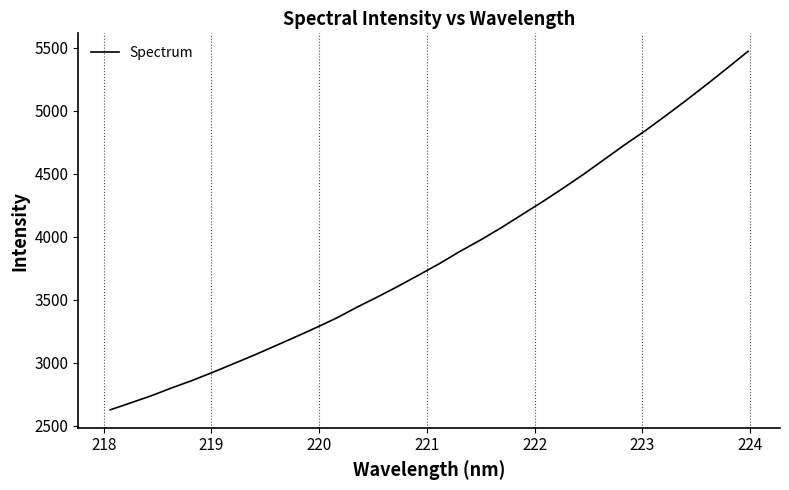

What is the smallest value displayed?

2625.1